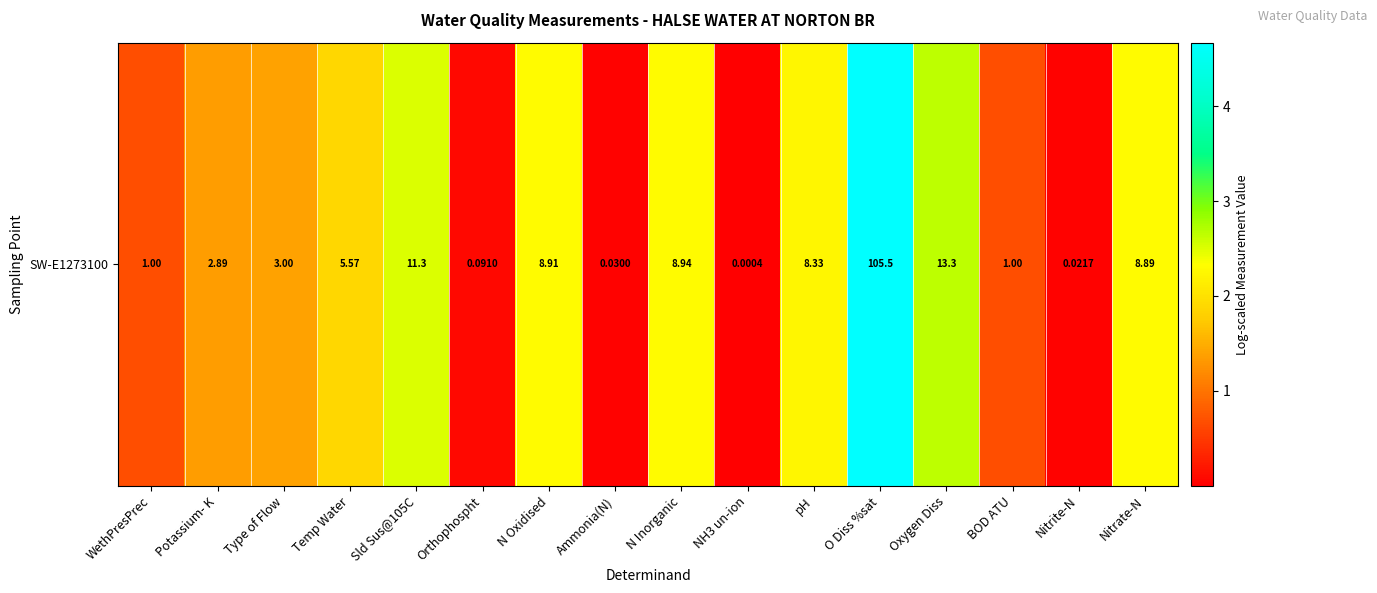

What is the ratio of the value at N Inorganic to the value at Type of Flow?

1.7